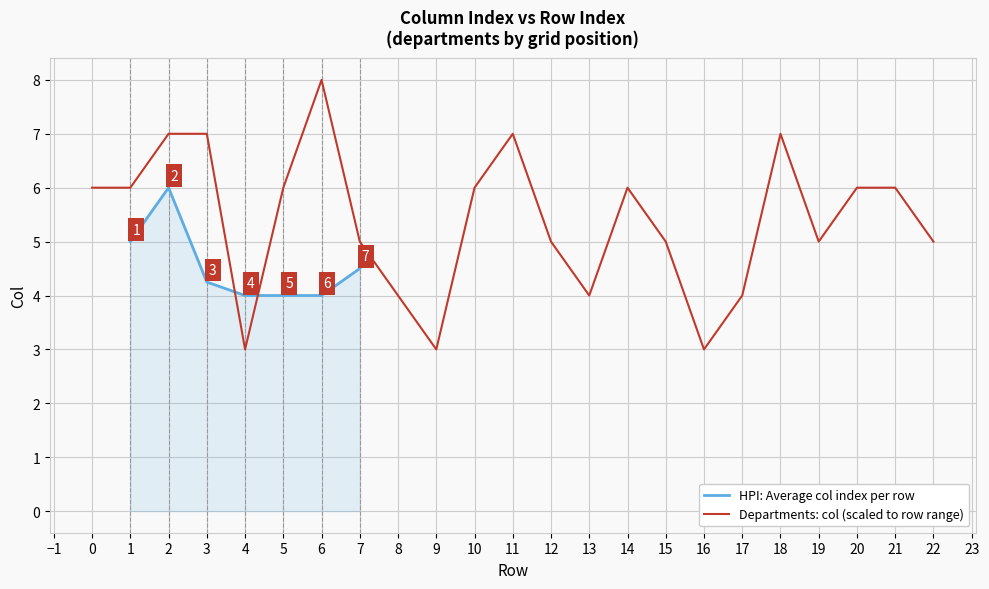

Is it true that Departments: col (scaled to row range) equals 6 at 1?

True